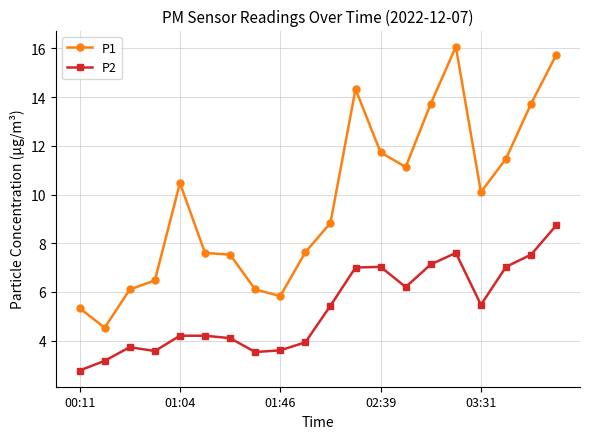

Which series has the largest range (max minus min)?

P1